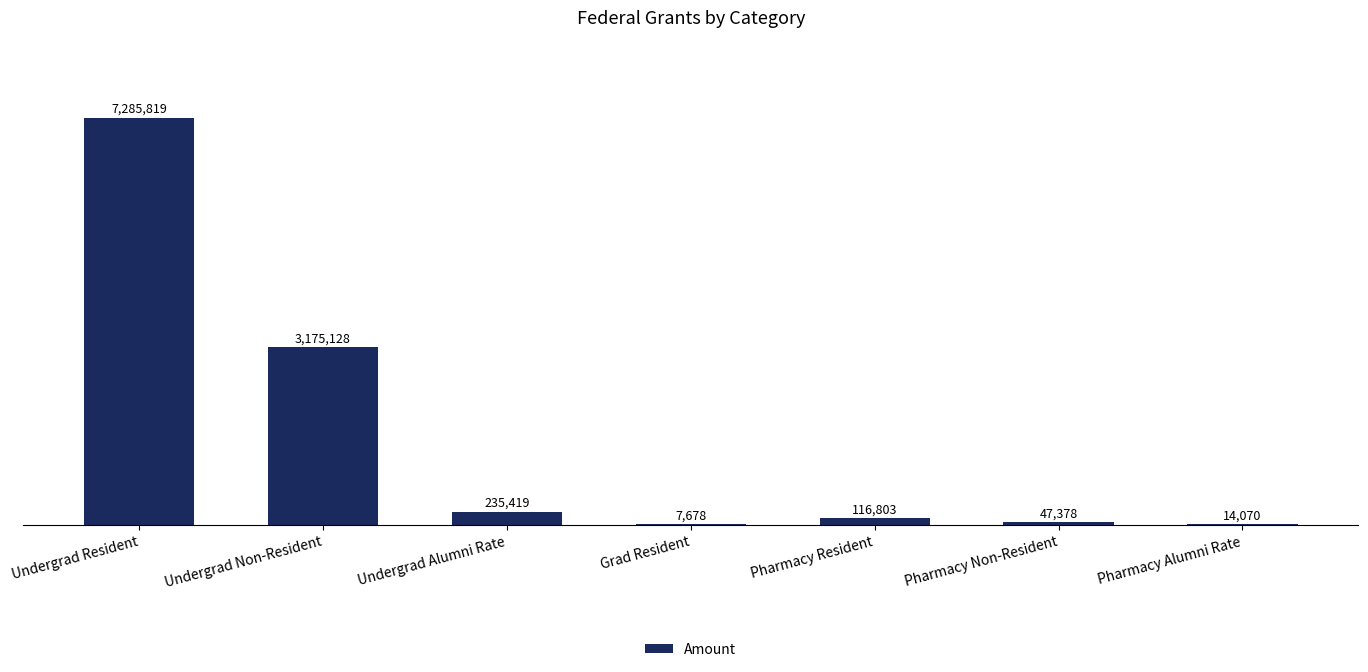

Between Undergrad Resident and Pharmacy Alumni Rate, which is larger?

Undergrad Resident